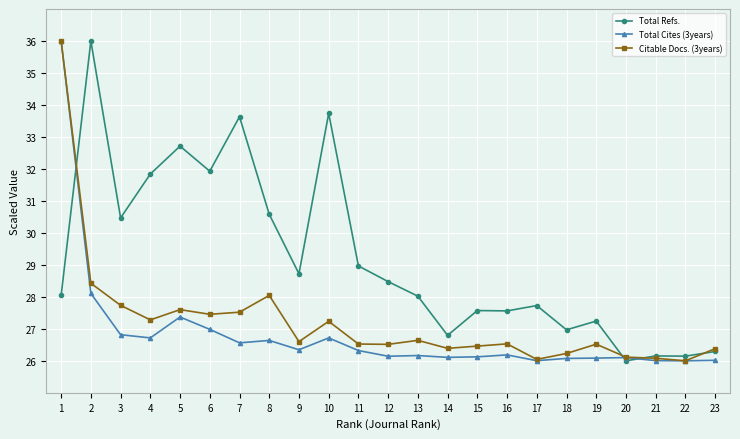

Rank the series by their average value, from lowest to highest.

Total Cites (3years), Citable Docs. (3years), Total Refs.